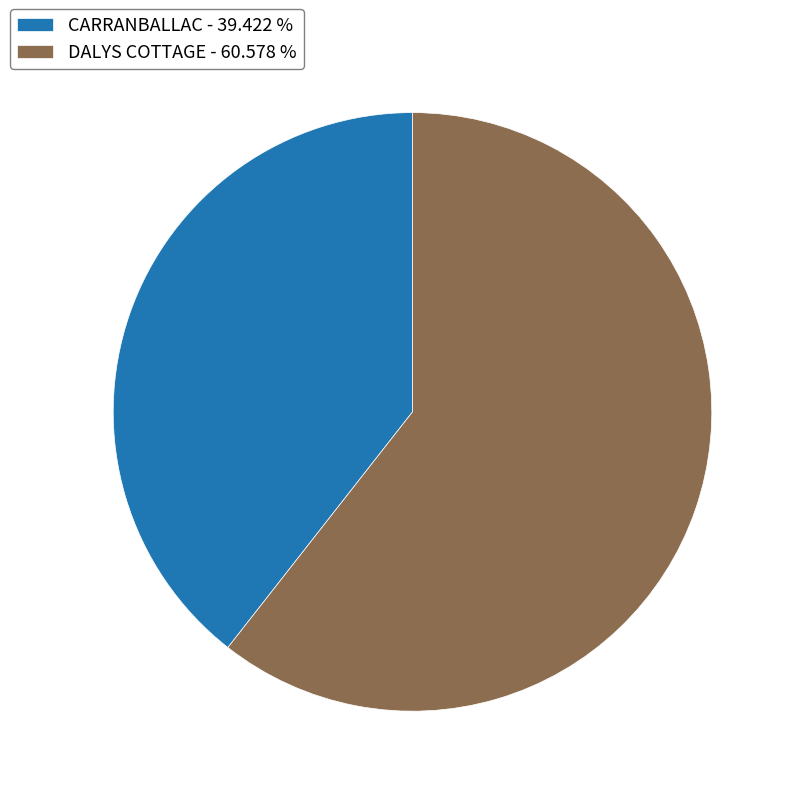

Approximately how many times larger is the value at CARRANBALLAC compared to DALYS COTTAGE?

0.7